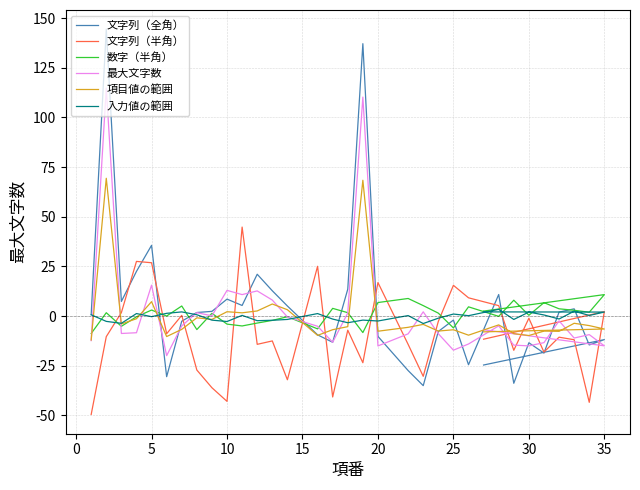

After their last crossing, which series has the higher values: 入力値の範囲 or 項目値の範囲?

入力値の範囲